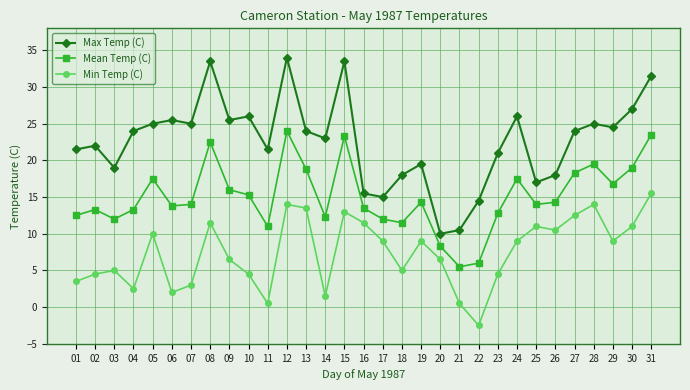

Between 10 and 26, which series saw the biggest shift?

Max Temp (C)